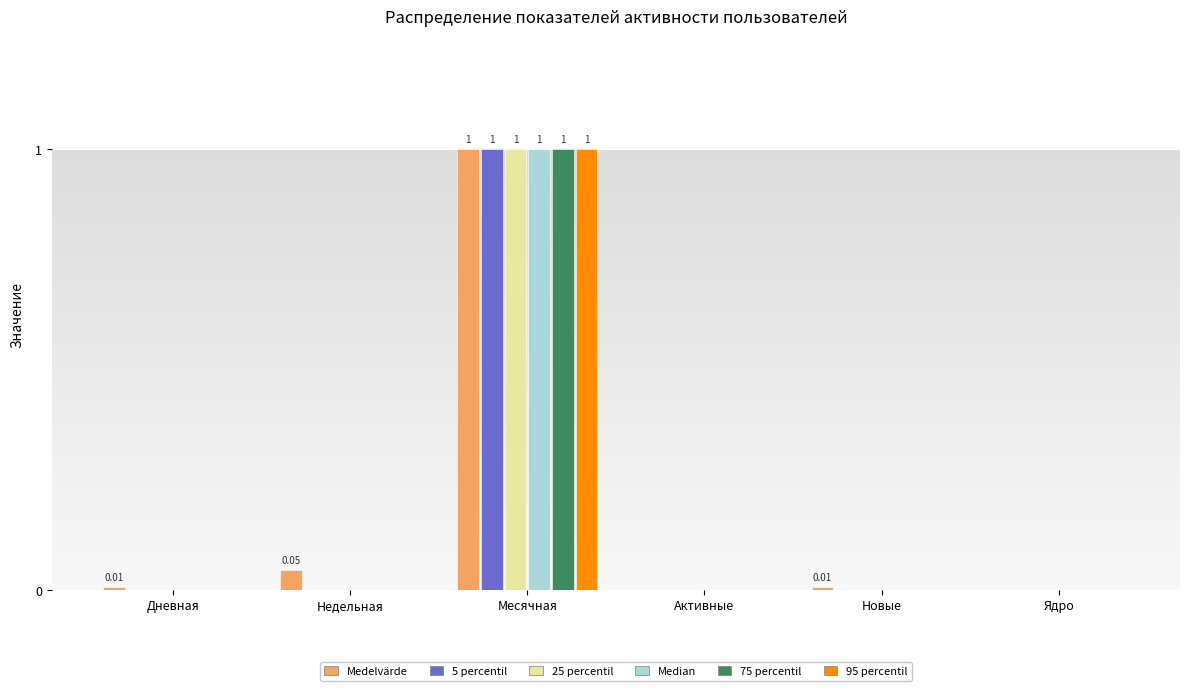

Which category has the highest value across all series?

Месячная